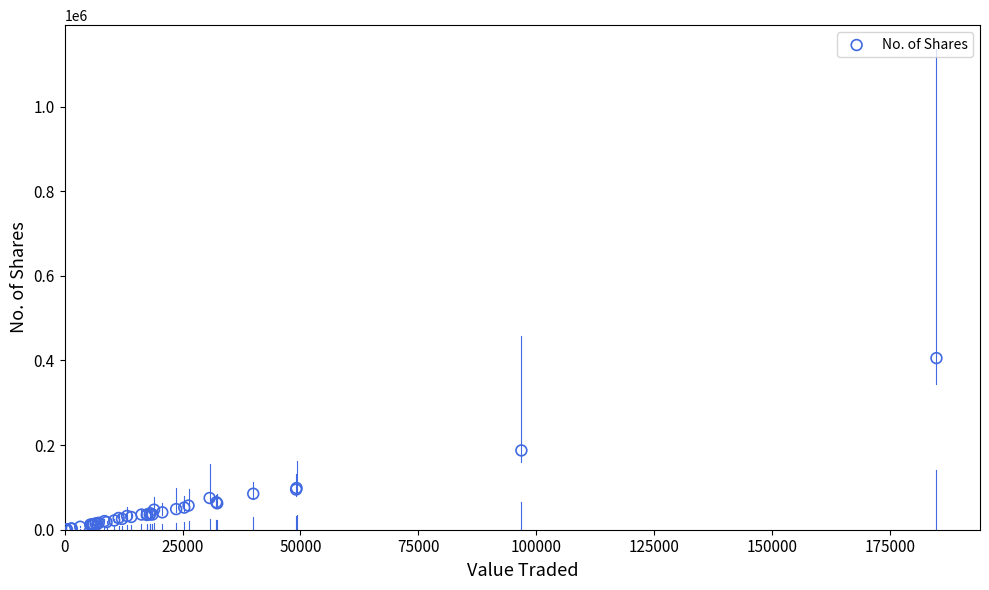

What Y value in the scatter plot is closest to 202890?

187390